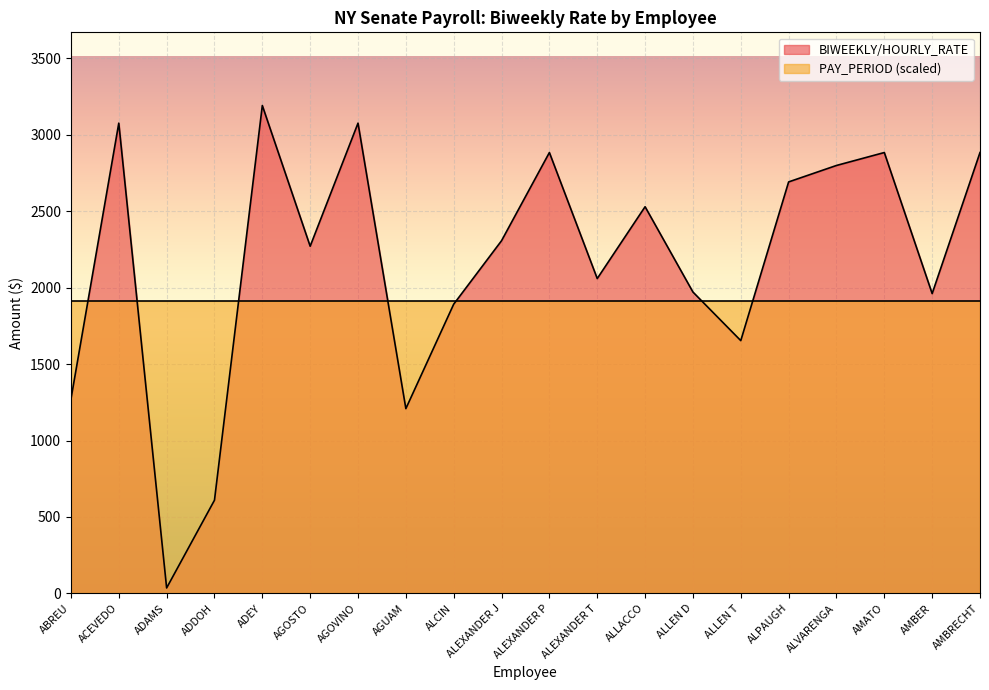

What is the sum of the values at ALEXANDER P and ALPAUGH?

5576.9